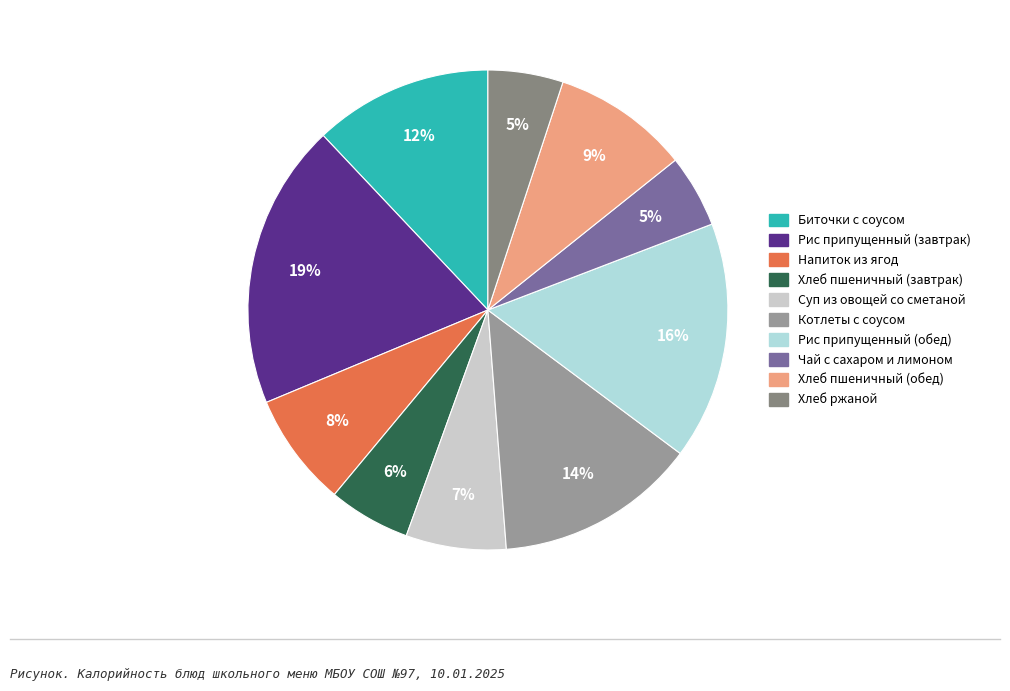

To the nearest percent, what is the average slice percentage?

10%